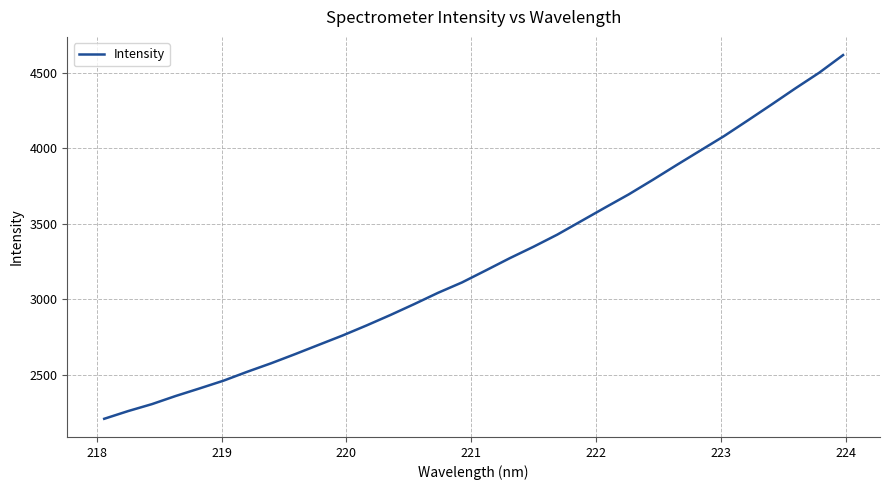

What is the minimum value shown in the chart?

2209.3